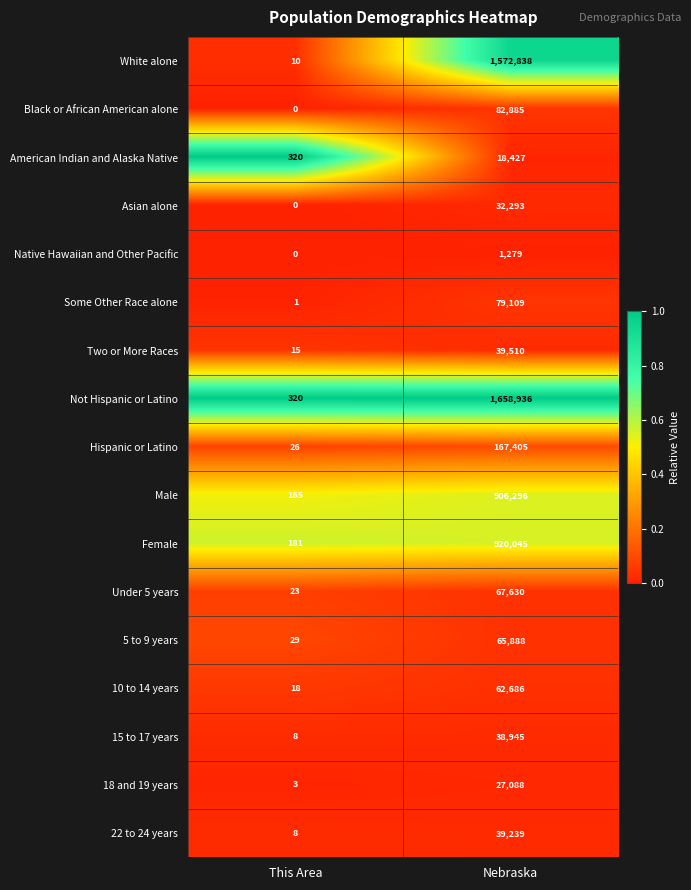

The Asian alone series shows 55173 at Nebraska. True or false?

False